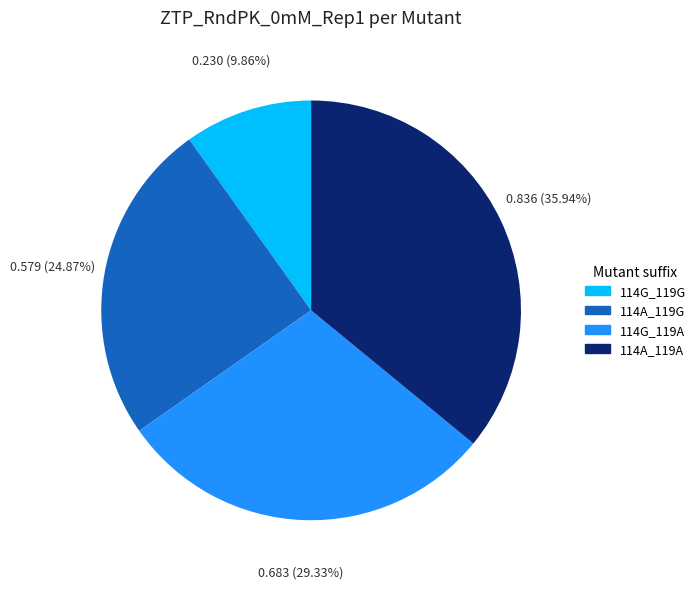

How many segments does this pie chart have?

4